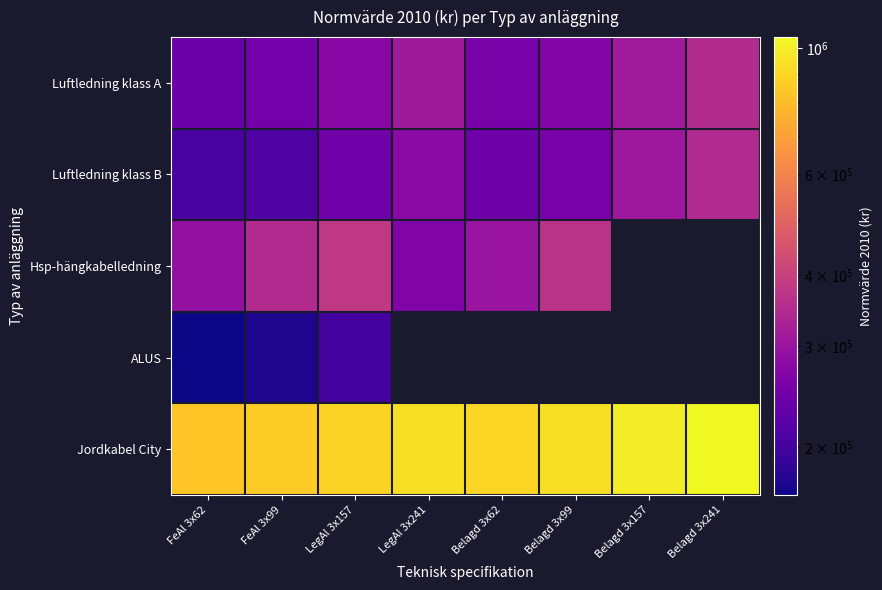

How many values in the Luftledning klass A series are below 277819?

4